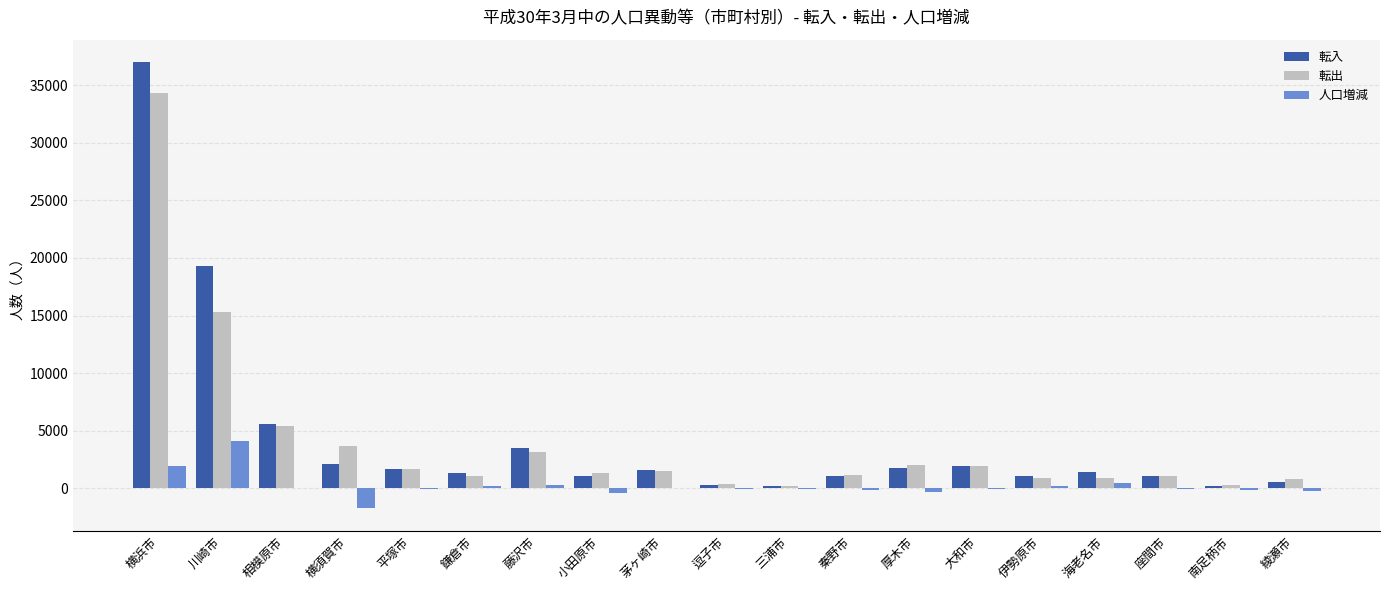

The 転入 series shows 1741 at 厚木市. True or false?

True